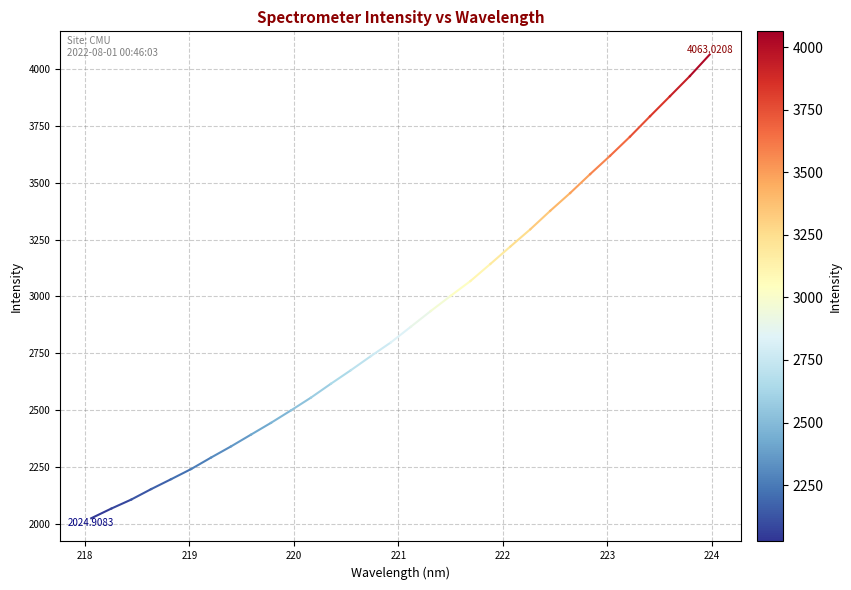

What is the difference between the maximum and minimum values?

2038.1